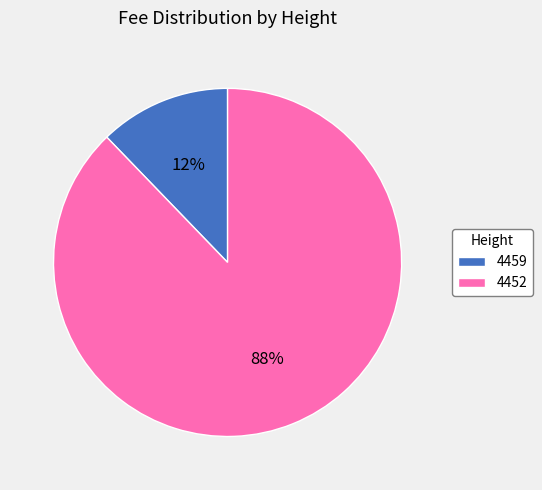

Rank the categories by value from lowest to highest.

4459, 4452